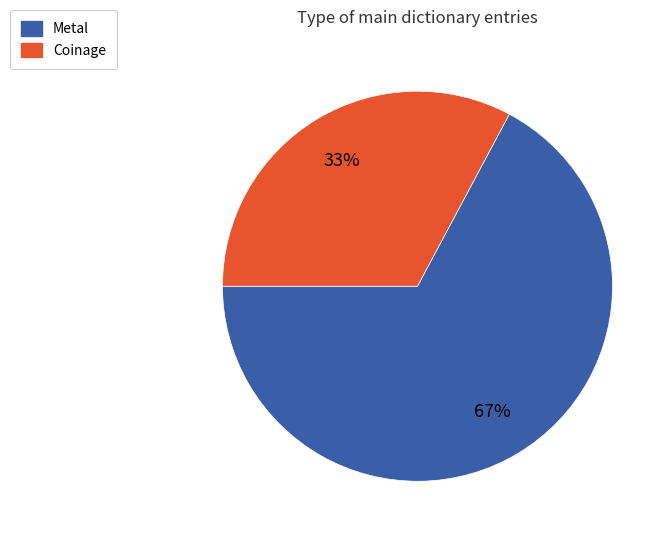

Is there a majority slice in this chart?

Yes